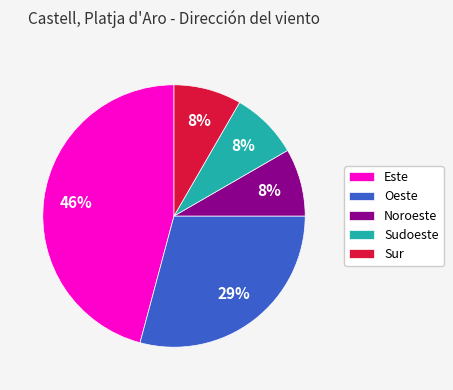

Count the number of slices in the pie.

5